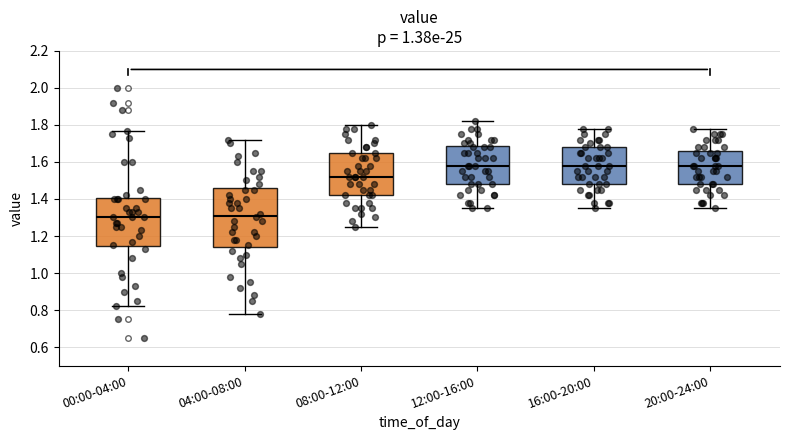

Where is the lower edge of the box for 20:00-24:00 on the y-axis? The values are not printed on the chart, so give them approximately, as read against the axis.

1.48